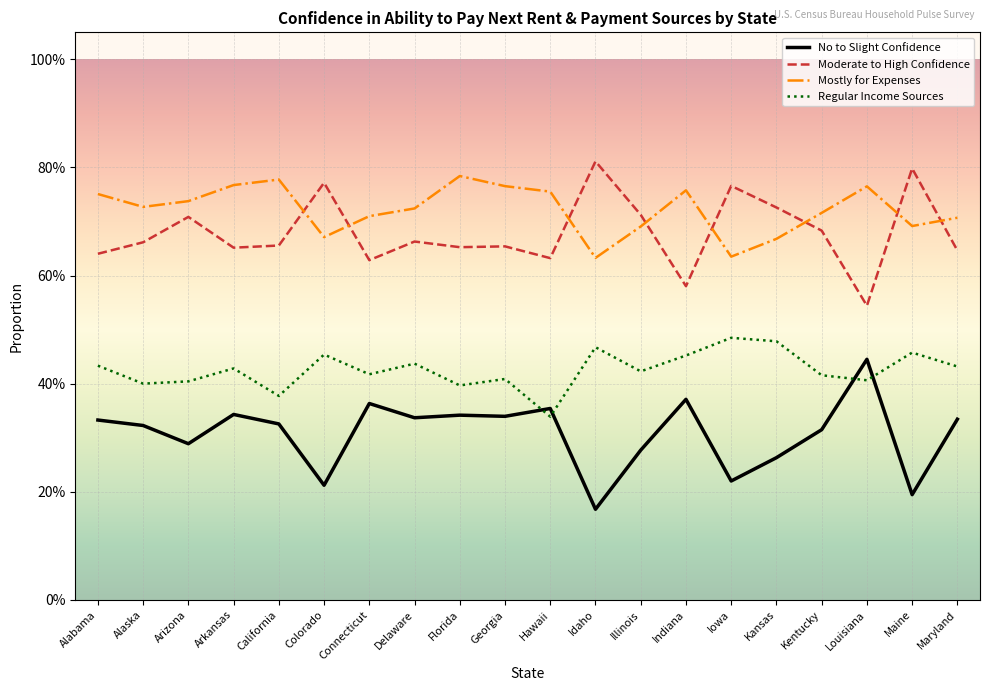

What are all the series names shown in the legend?

No to Slight Confidence, Moderate to High Confidence, Mostly for Expenses, Regular Income Sources